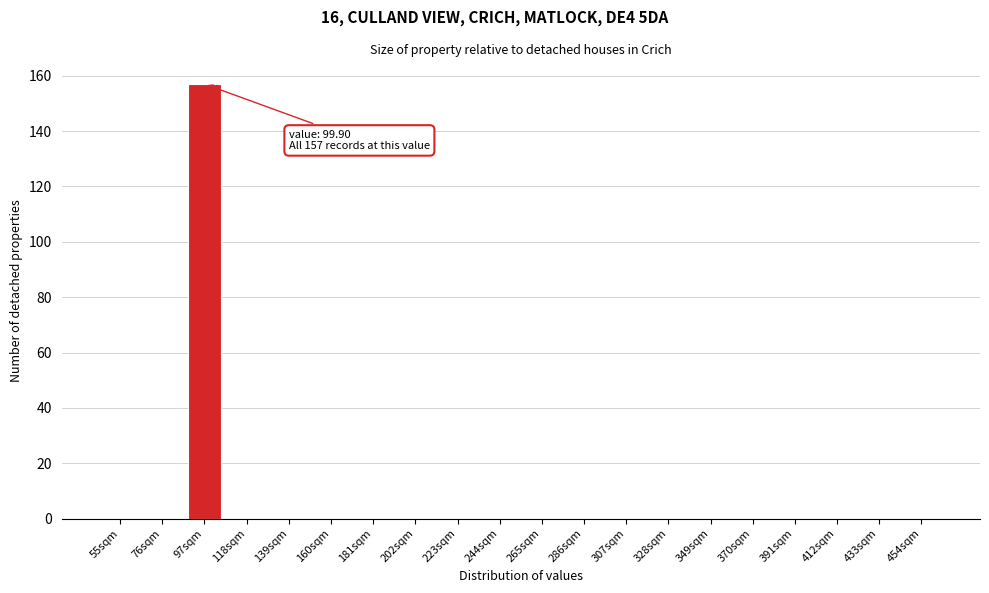

Reading left to right, what are all the values shown in this chart?

55sqm=0	76sqm=0	97sqm=157	118sqm=0	139sqm=0	160sqm=0	181sqm=0	202sqm=0	223sqm=0	244sqm=0	265sqm=0	286sqm=0	307sqm=0	328sqm=0	349sqm=0	370sqm=0	391sqm=0	412sqm=0	433sqm=0	454sqm=0